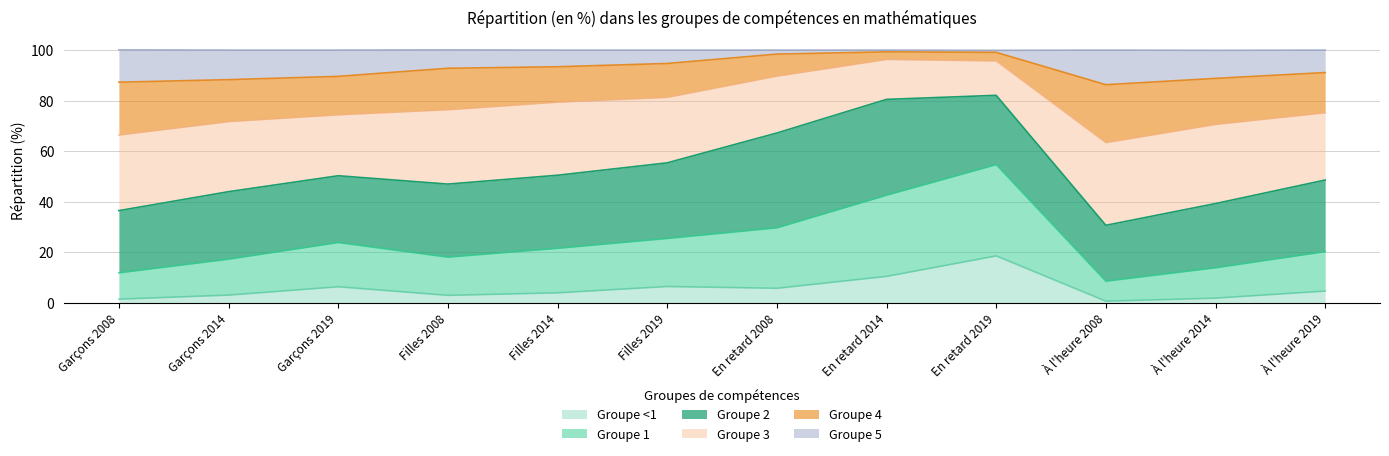

At which category is the sum across all series the highest?

En retard 2019